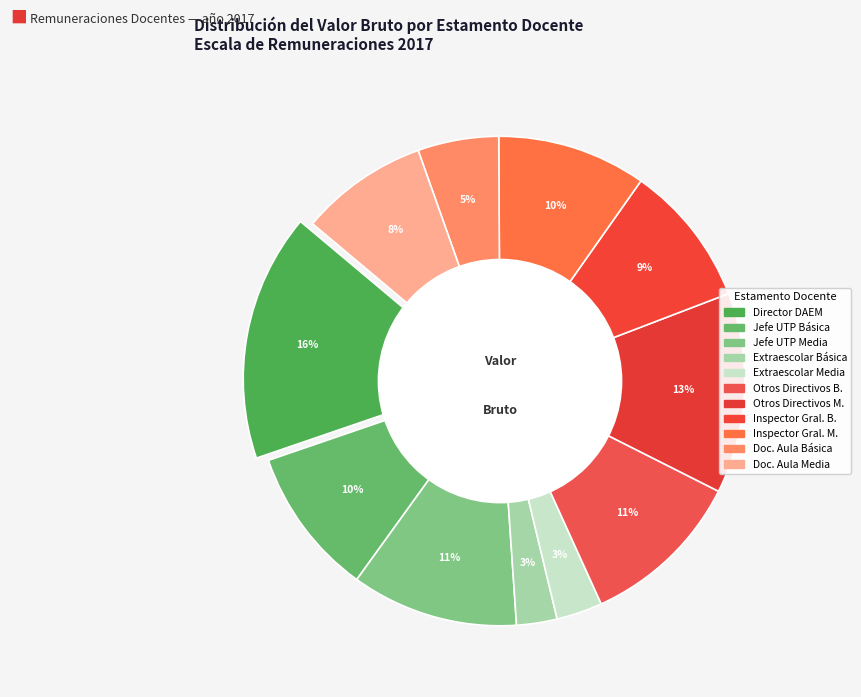

Between EXTRAESCOLAR MEDIA and OTROS DIRECTIVOS MEDIA, which is larger?

OTROS DIRECTIVOS MEDIA